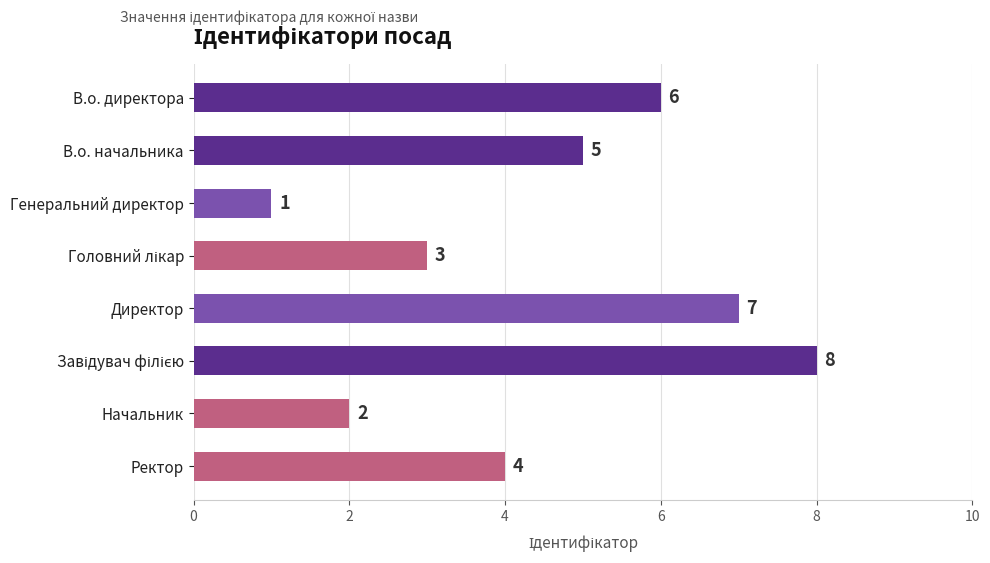

At which category does the chart reach its minimum across all series?

Генеральний директор